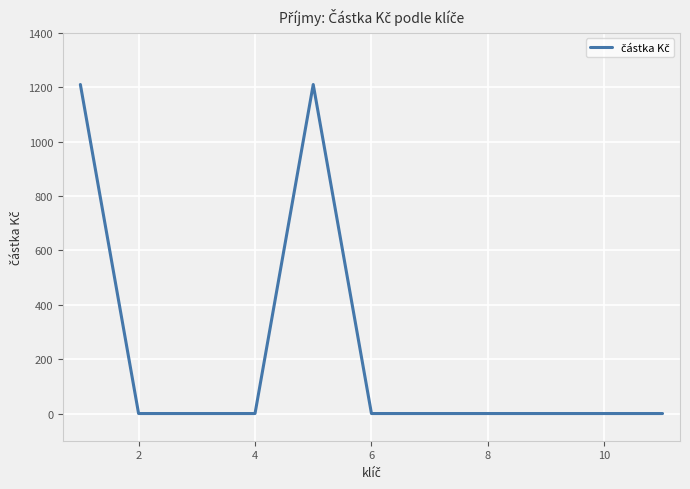

Reading left to right, transcribe all the data shown in this chart.

1210	0	0	0	1210	0	0	0	0	0	0